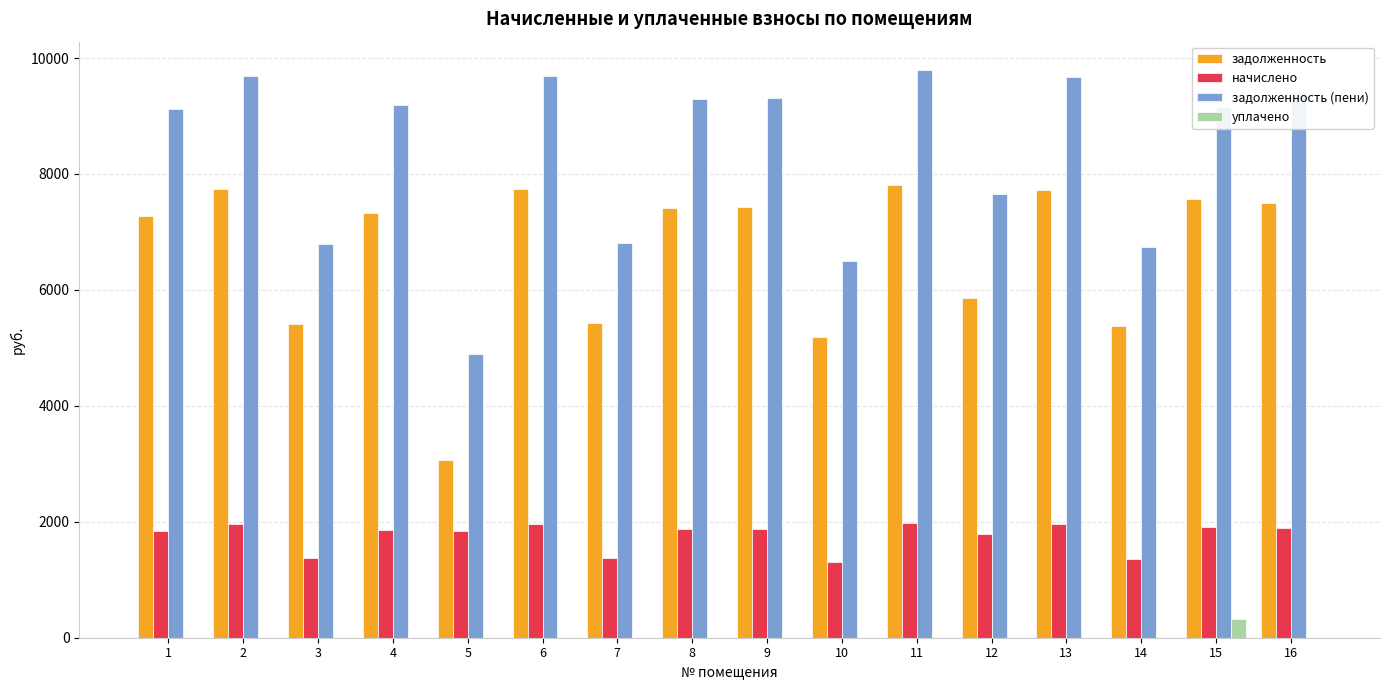

What is the sum of all начислено values?

28163.7